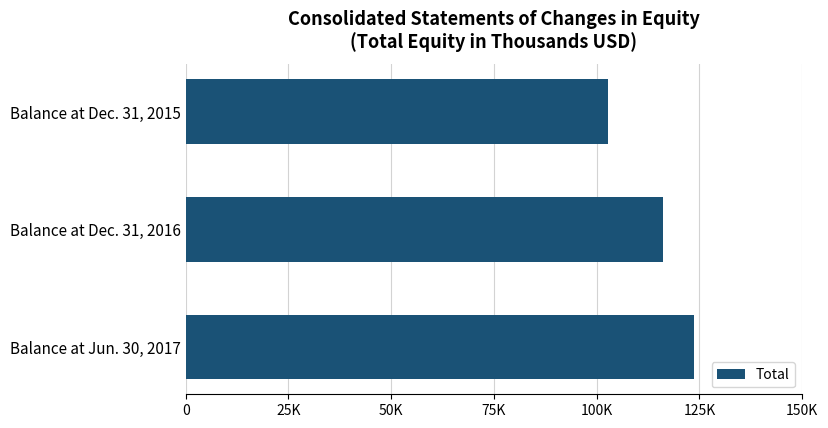

Are the bars horizontal?

Yes